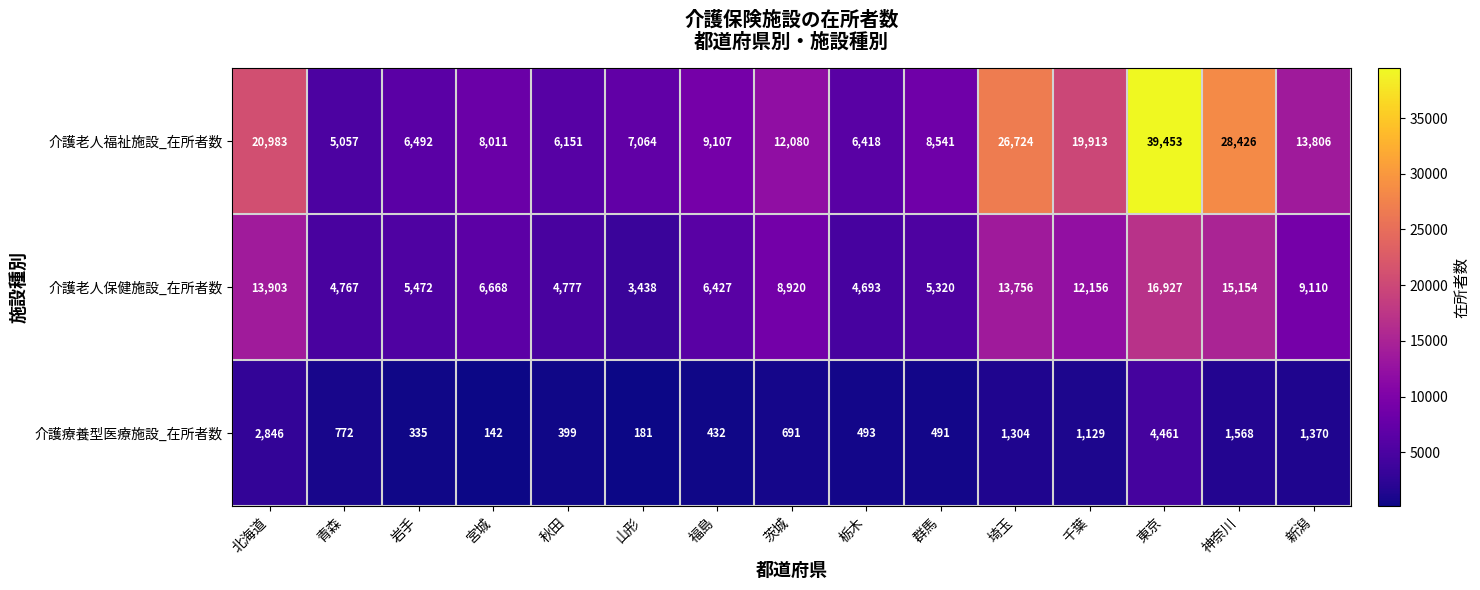

Which category has the highest value in the 介護老人福祉施設_在所者数 series?

東京